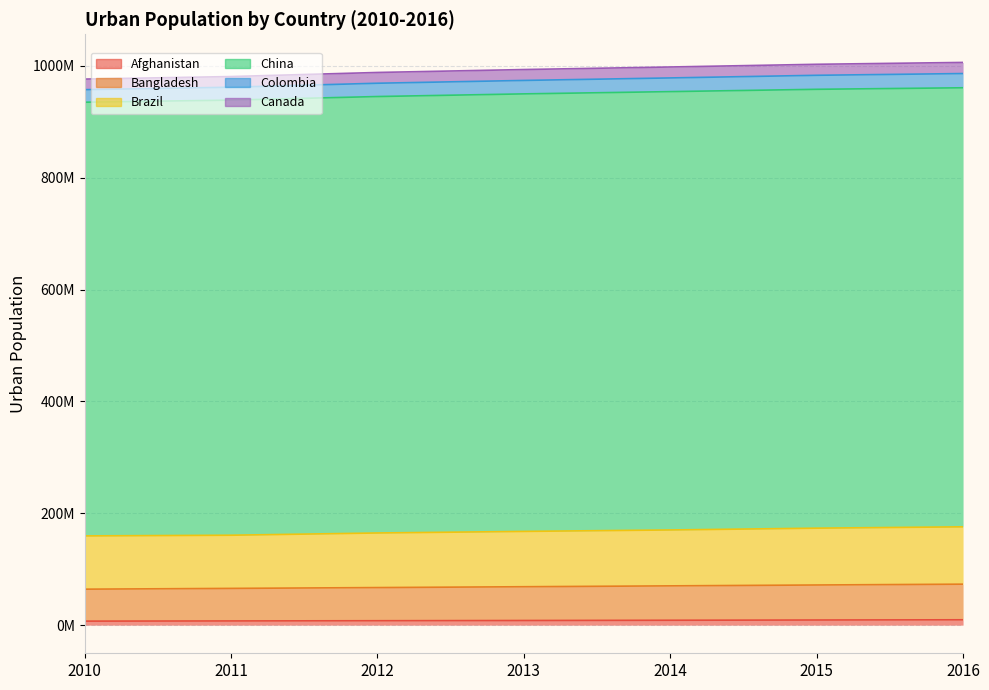

Is it true that Brazil equals 245319330 at 2012?

False